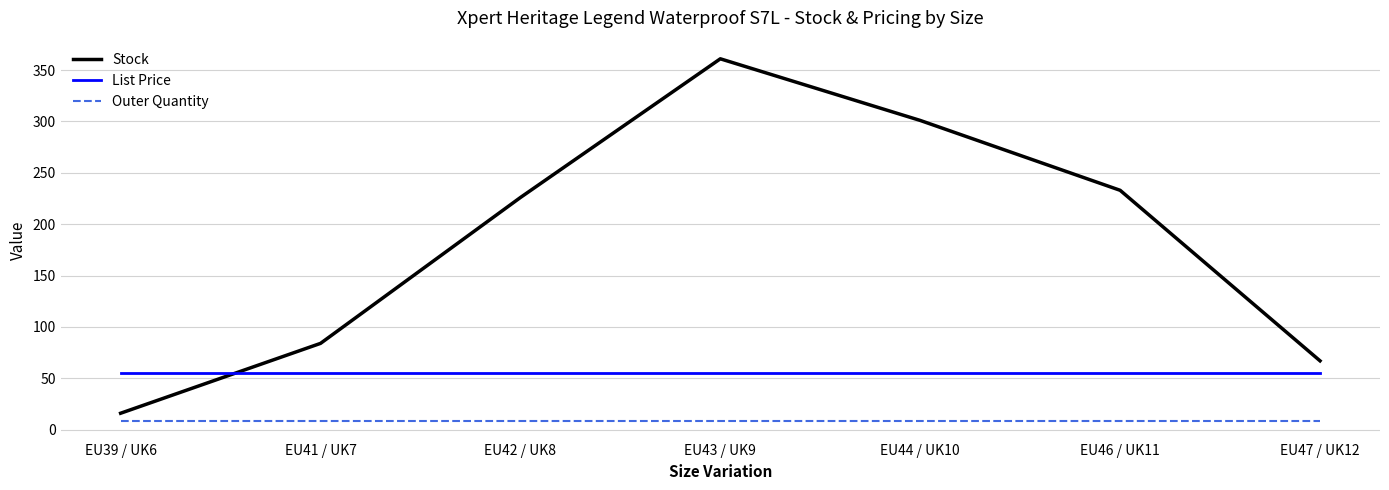

Reading right to left, what are all the values shown in this chart?

Stock: EU47 / UK12=67.0	EU46 / UK11=233.0	EU44 / UK10=301.0	EU43 / UK9=361.0	EU42 / UK8=226.0	EU41 / UK7=84.0	EU39 / UK6=16.0
List Price: EU47 / UK12=55.0	EU46 / UK11=55.0	EU44 / UK10=55.0	EU43 / UK9=55.0	EU42 / UK8=55.0	EU41 / UK7=55.0	EU39 / UK6=55.0
Outer Quantity: EU47 / UK12=8.0	EU46 / UK11=8.0	EU44 / UK10=8.0	EU43 / UK9=8.0	EU42 / UK8=8.0	EU41 / UK7=8.0	EU39 / UK6=8.0